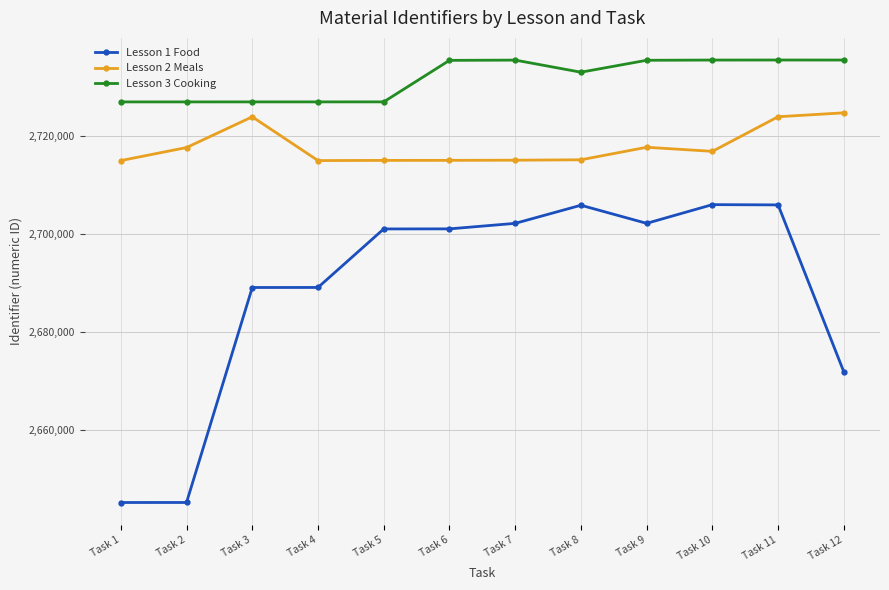

Rank the series by their maximum value, from highest to lowest.

Lesson 3 Cooking, Lesson 2 Meals, Lesson 1 Food